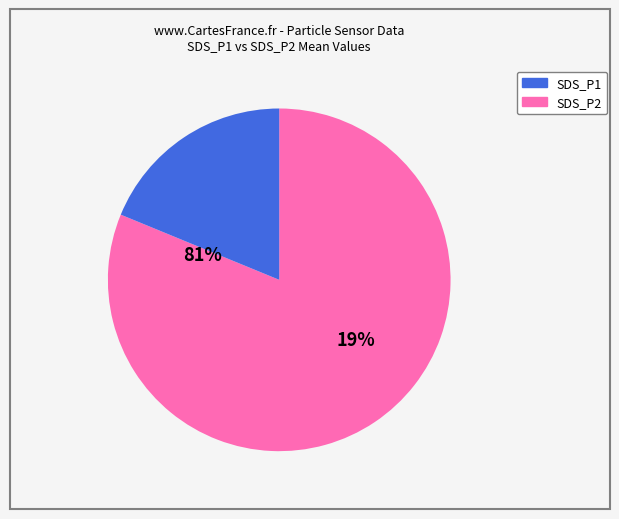

How many segments does this pie chart have?

2